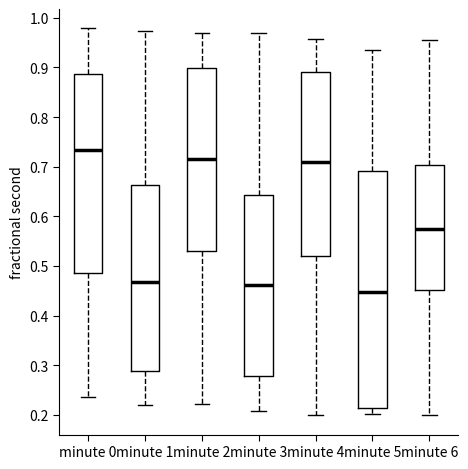

Where is the upper edge of the box for minute 0 on the y-axis? The values are not printed on the chart, so give them approximately, as read against the axis.

0.89